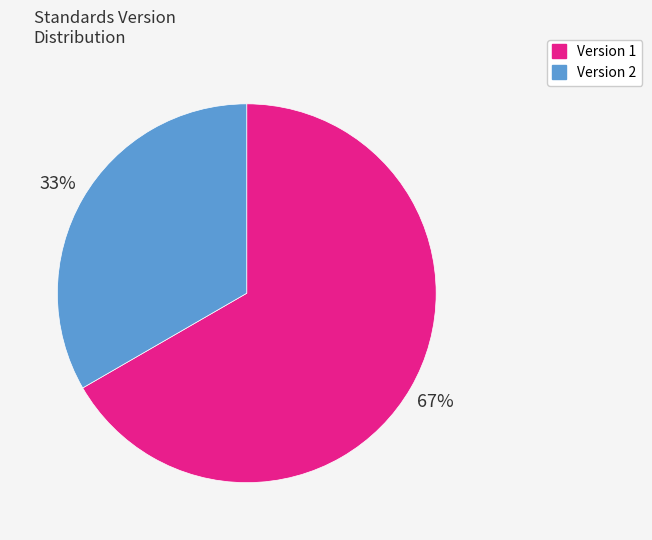

Is it true that Version 2 is 33% of the pie?

True